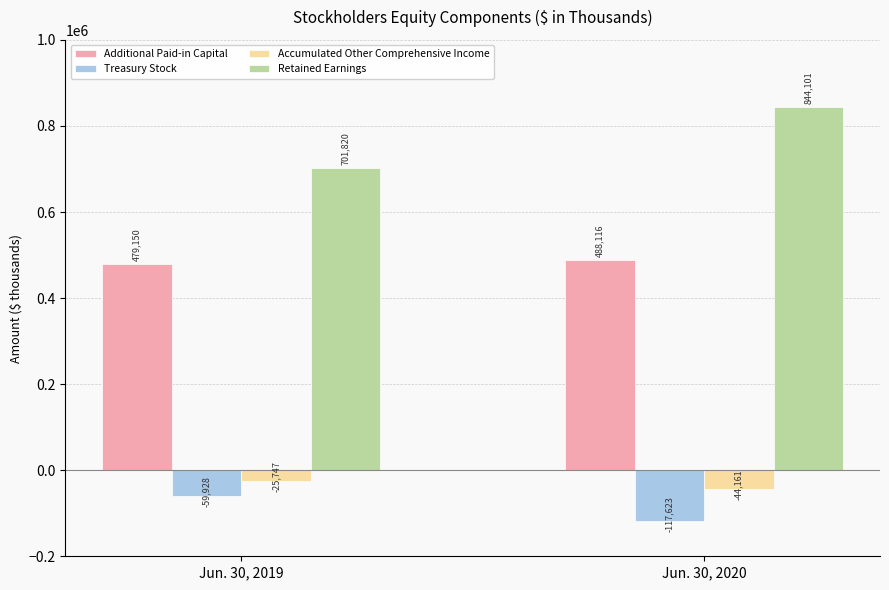

At which category is the sum across all series the highest?

Jun. 30, 2020